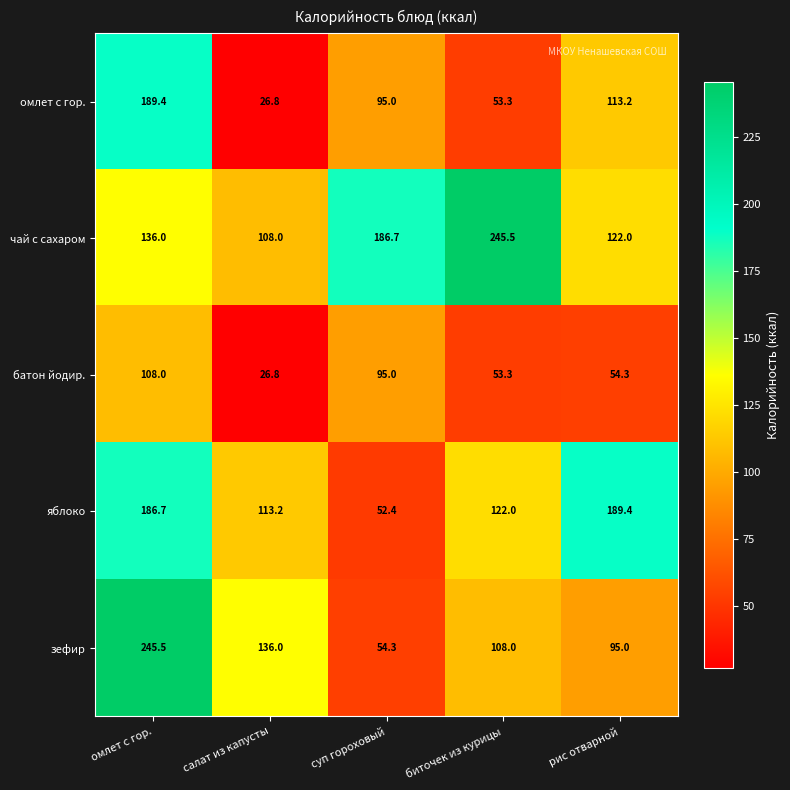

Which category has the lowest value across all series?

салат из капусты